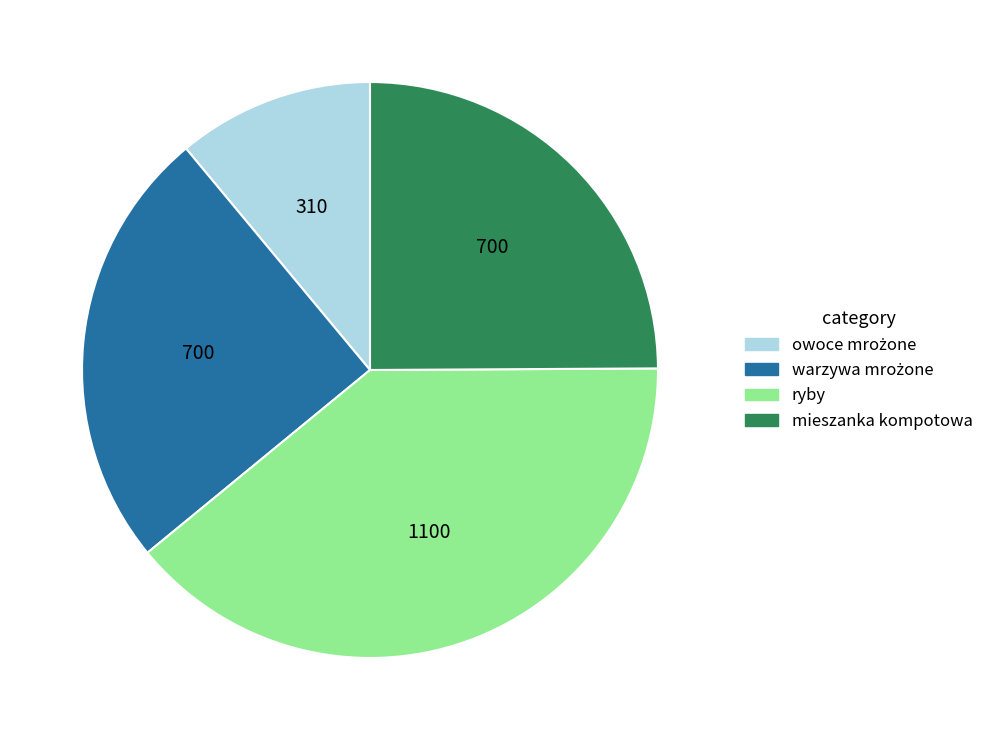

Is there any slice that represents more than half of the pie?

No